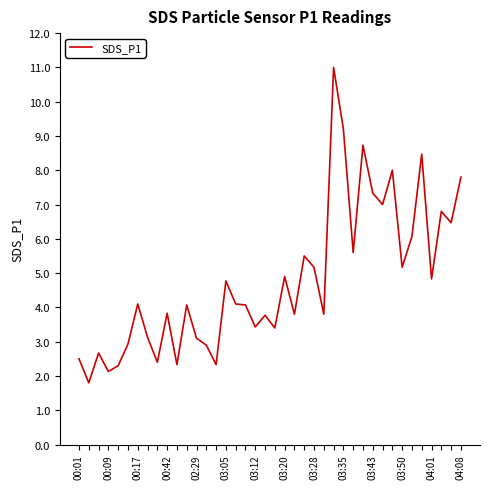

What is the average value?

4.8